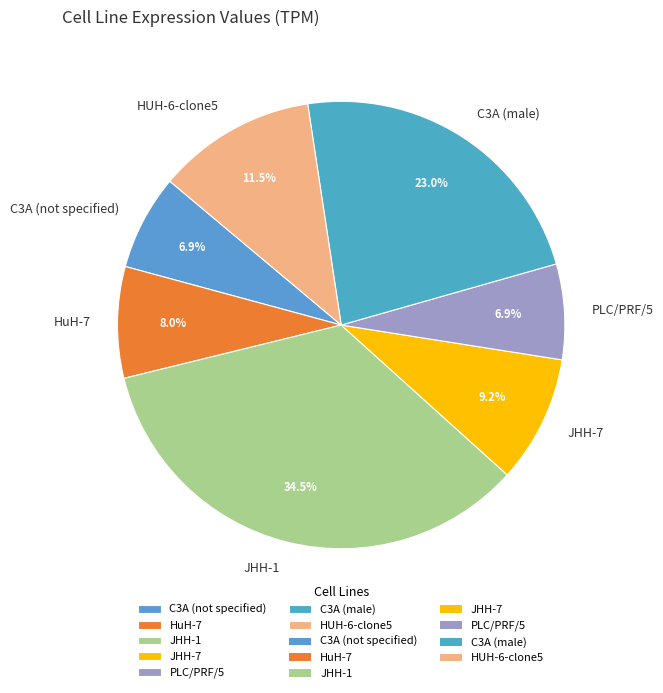

The HuH-7 slice represents 1% of the pie. True or false?

False